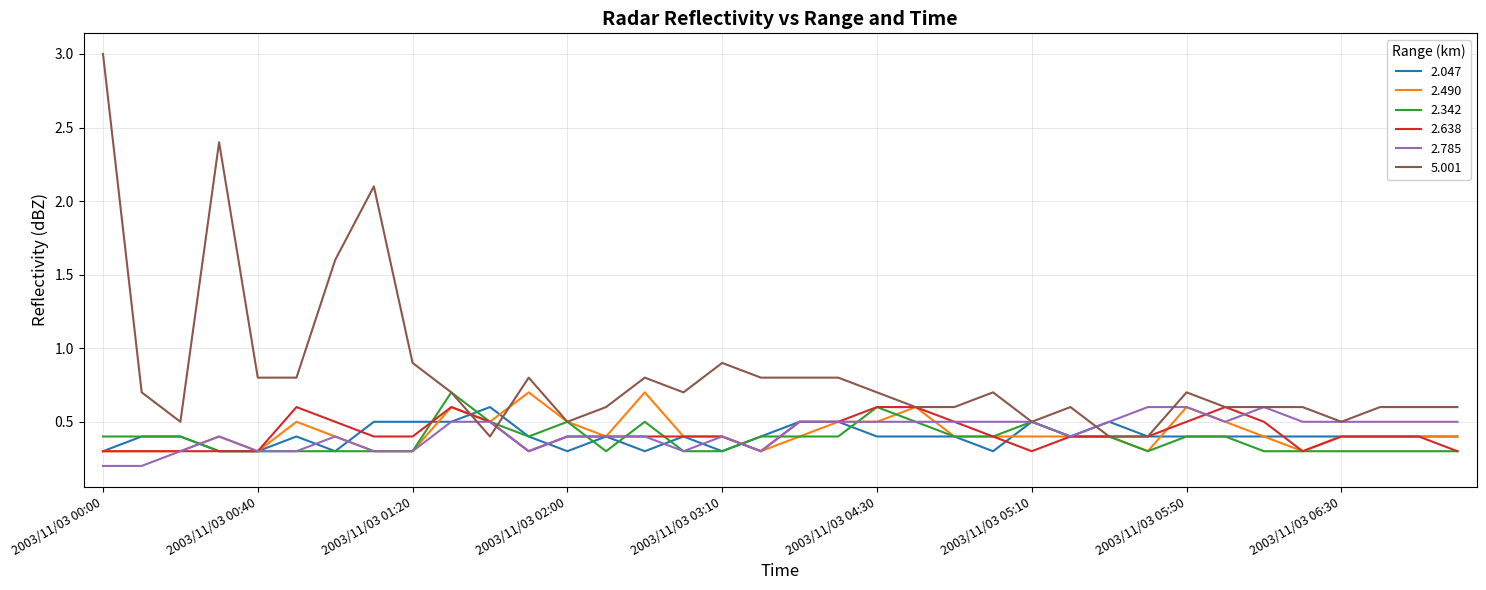

Which series has the largest total across all categories?

5.001